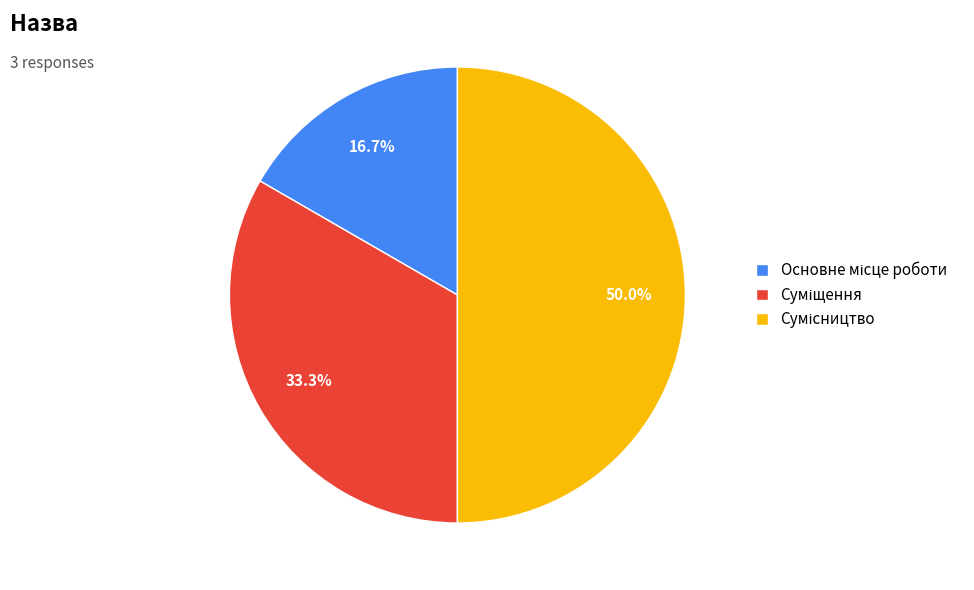

Is Сумісництво the majority of the pie?

No